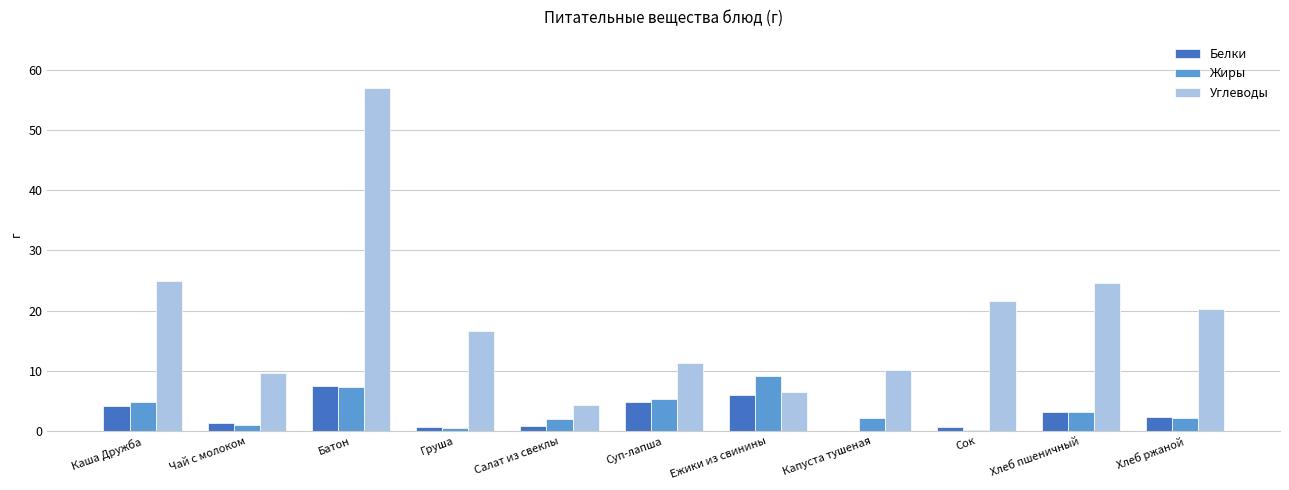

Does the chart contain stacked bars?

No